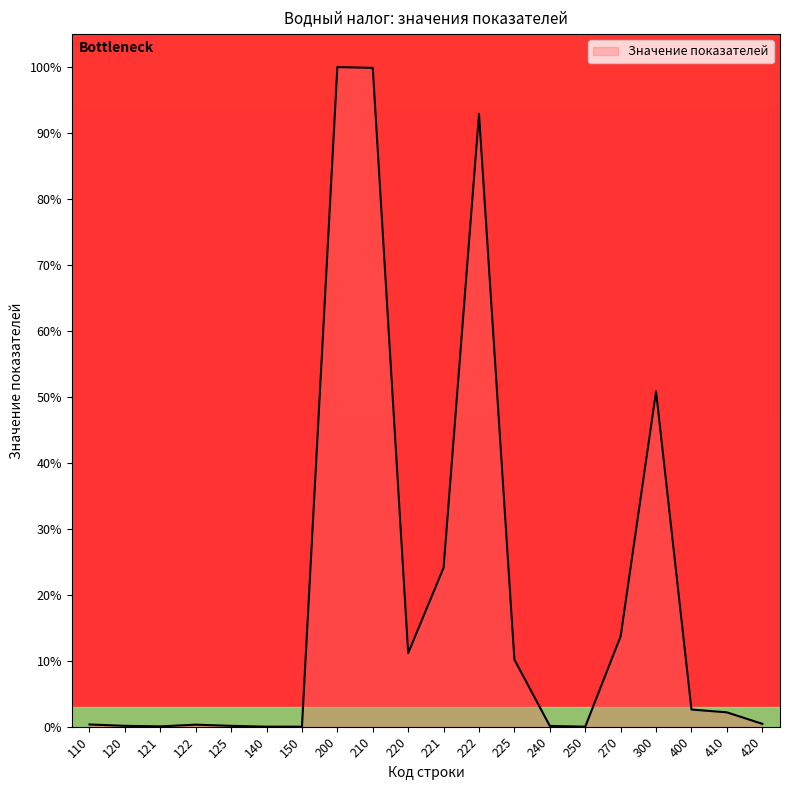

What is the change in value from 220 to 225?

-1.0